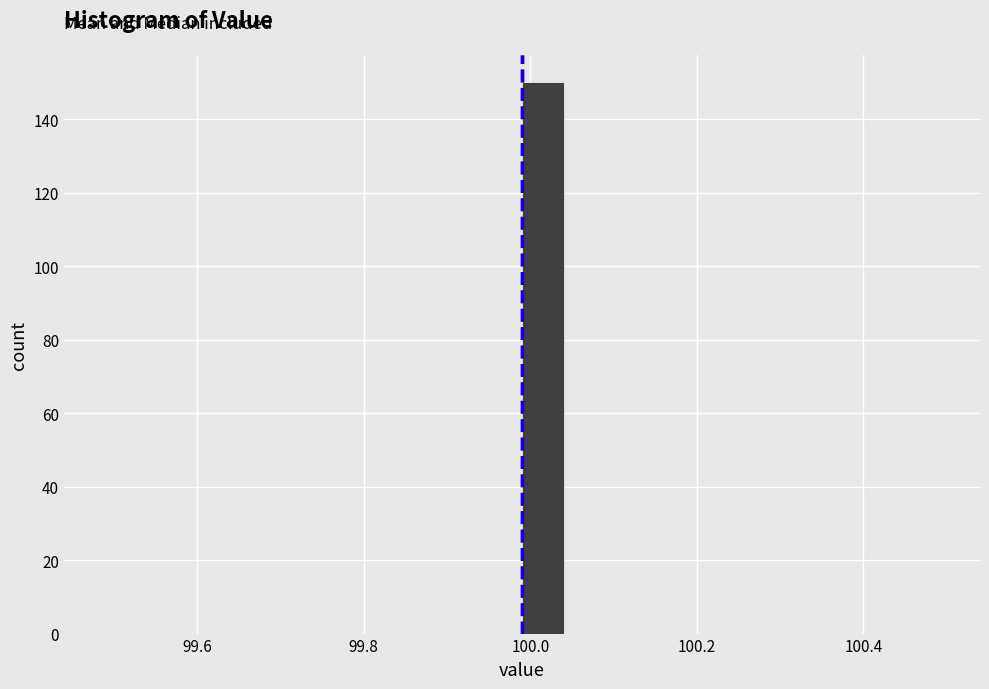

Around what value on the x-axis is the tallest bar? Give the approximate position of its centre, as read against the axis.

100.02